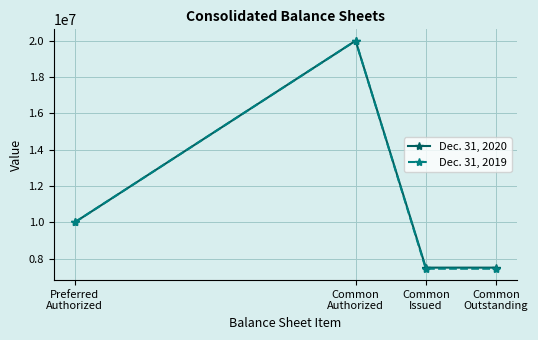

What is the maximum value shown in the chart?

20000000